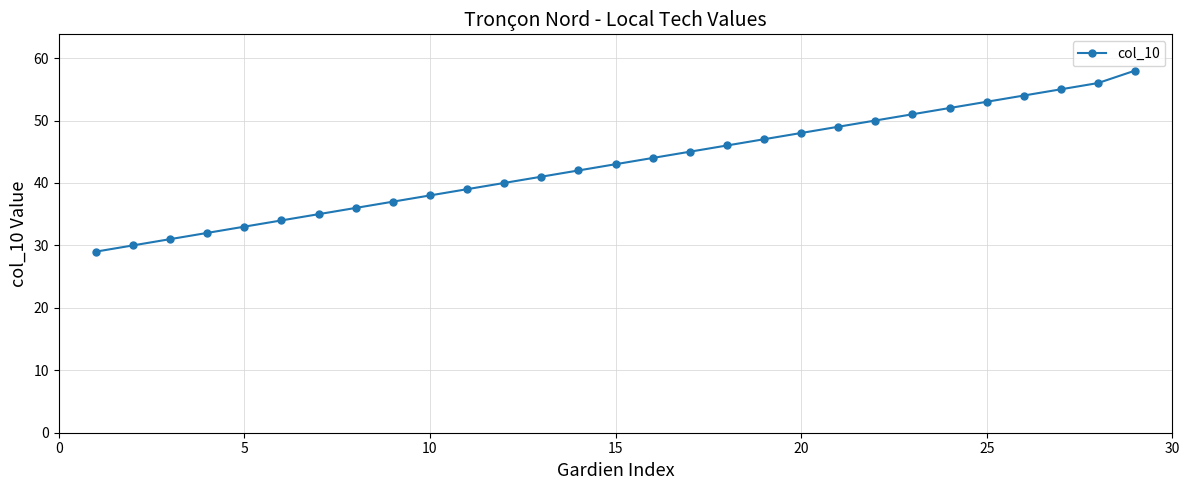

What is the value of the 17th point from the left?

45